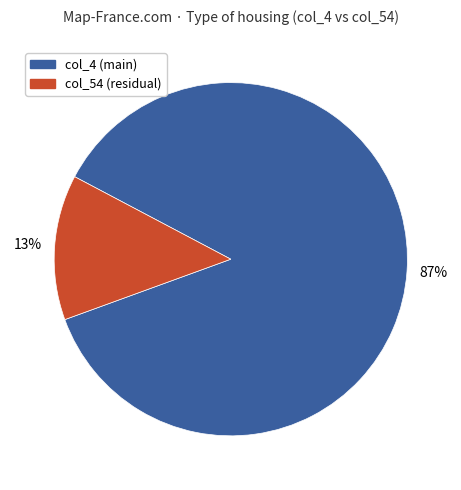

Do col_4 (main) and col_54 (residual) together represent more than half of the pie?

Yes